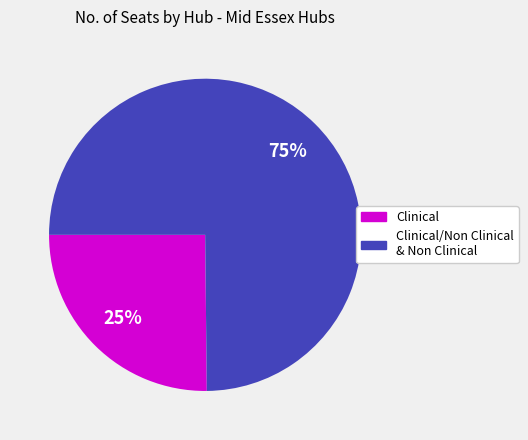

To the nearest percent, what is the difference between the largest and smallest slice percentages?

50%